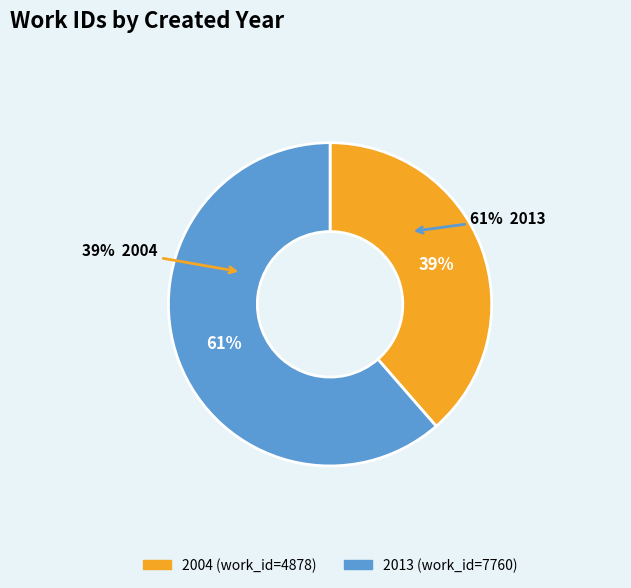

How many segments does this pie chart have?

2